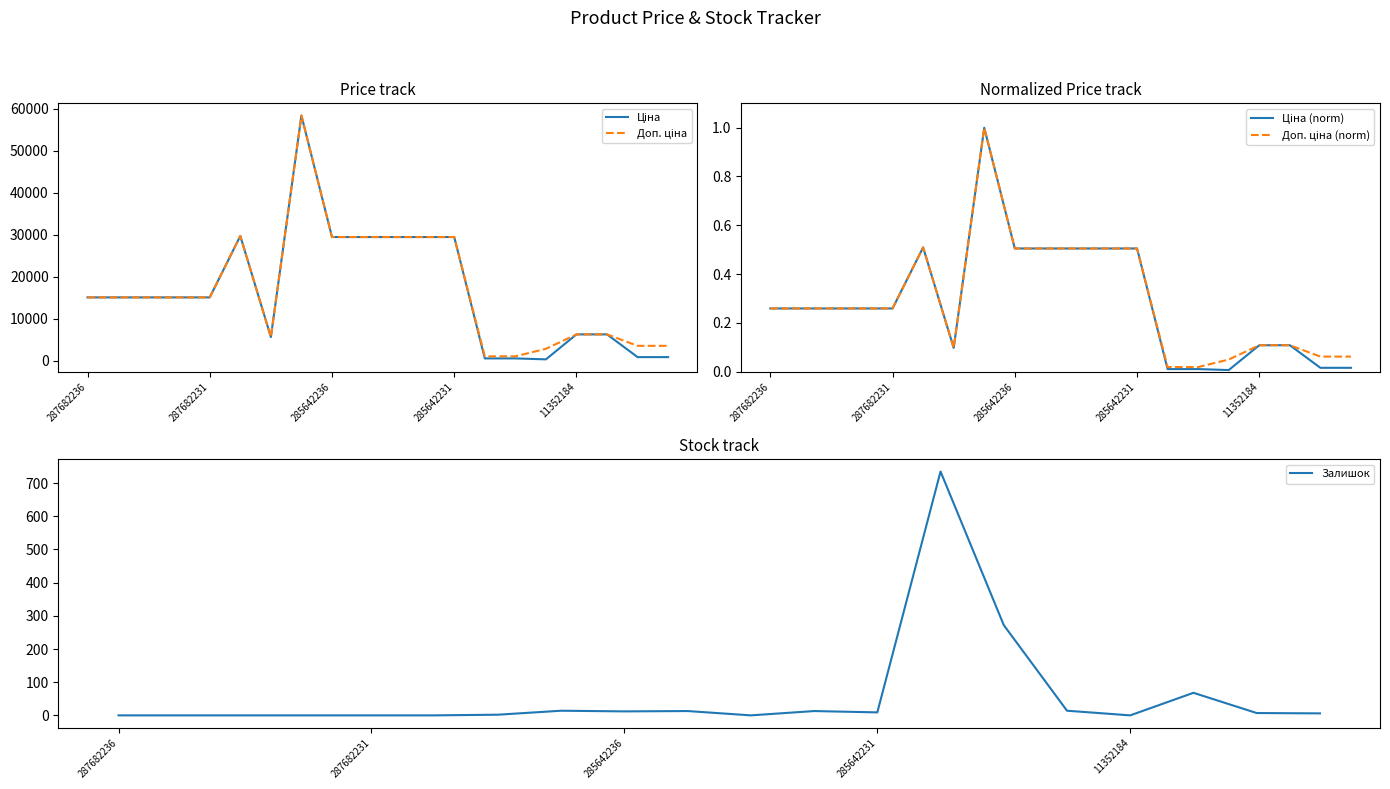

Where is Доп. ціна nearest to the value 29754?

5